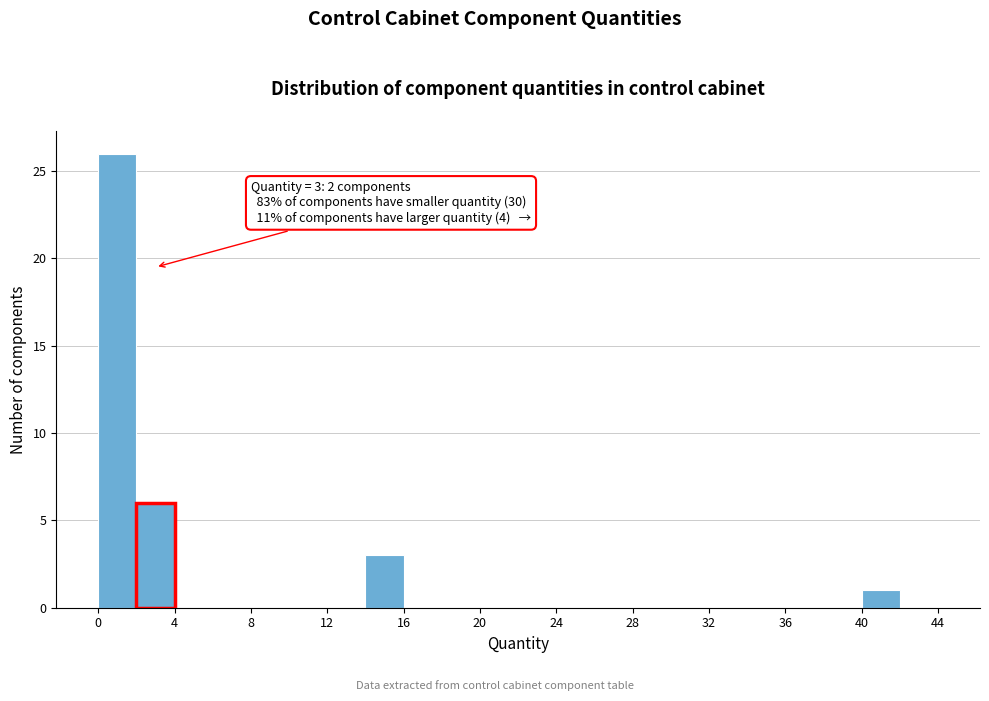

Which range on the x-axis has the tallest bar?

0 to 2